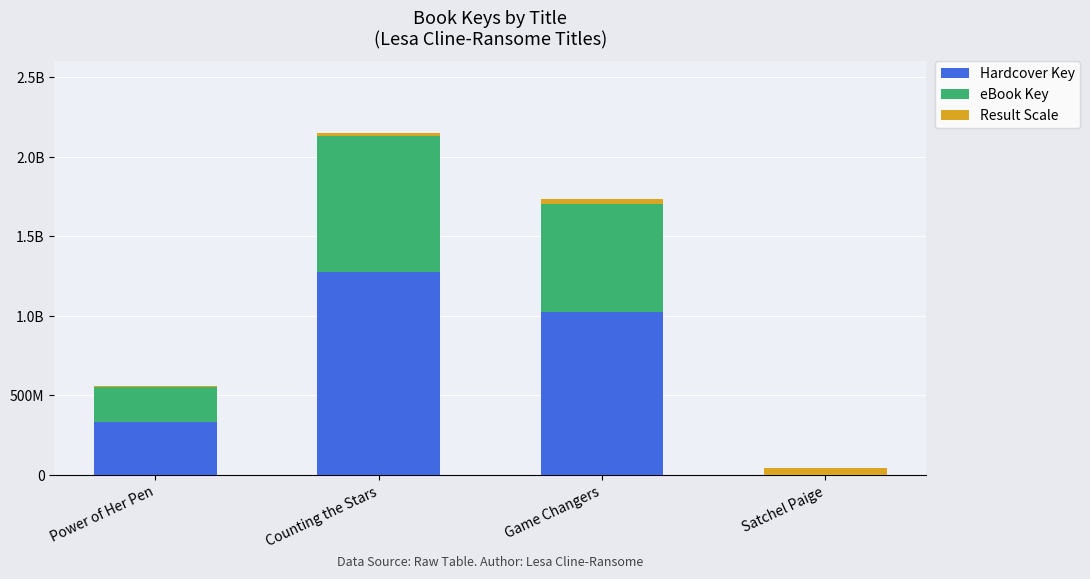

Which series has the widest spread of values?

Hardcover Key